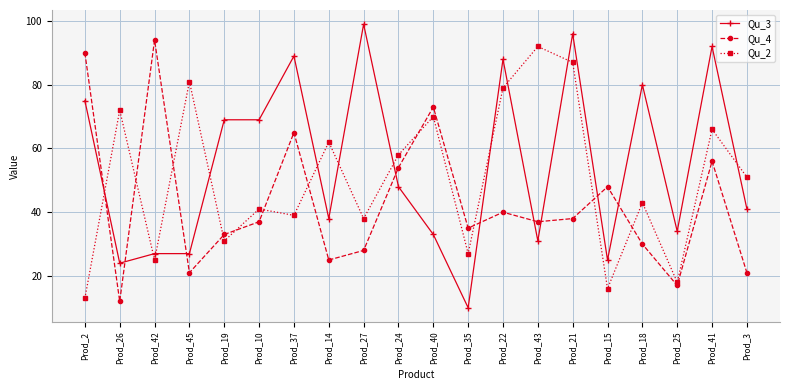

What is the difference between the maximum and minimum values in the Qu_2 series?

79